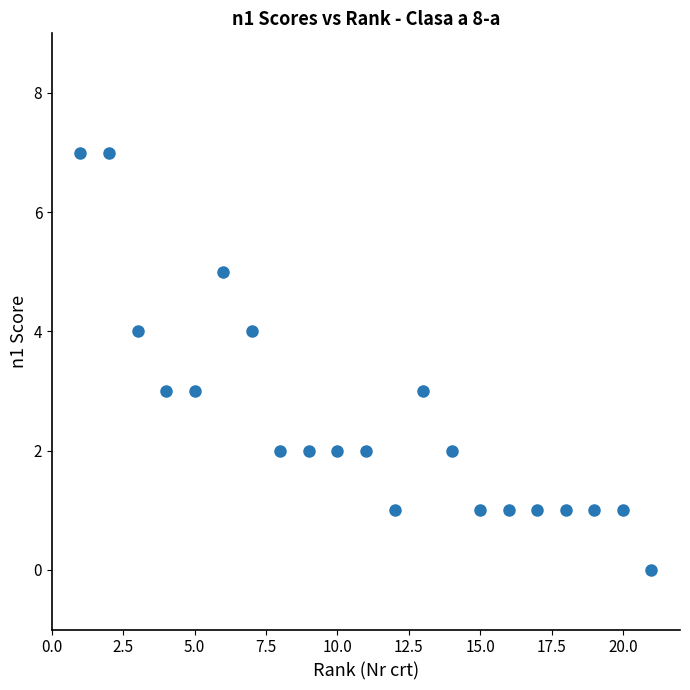

What is the range of X values (max minus min)?

20